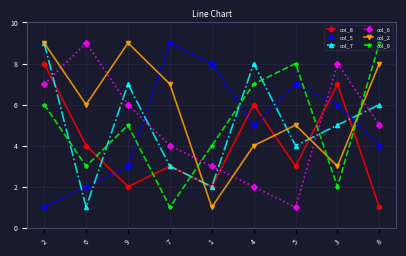

At which category is the sum across all series the highest?

2